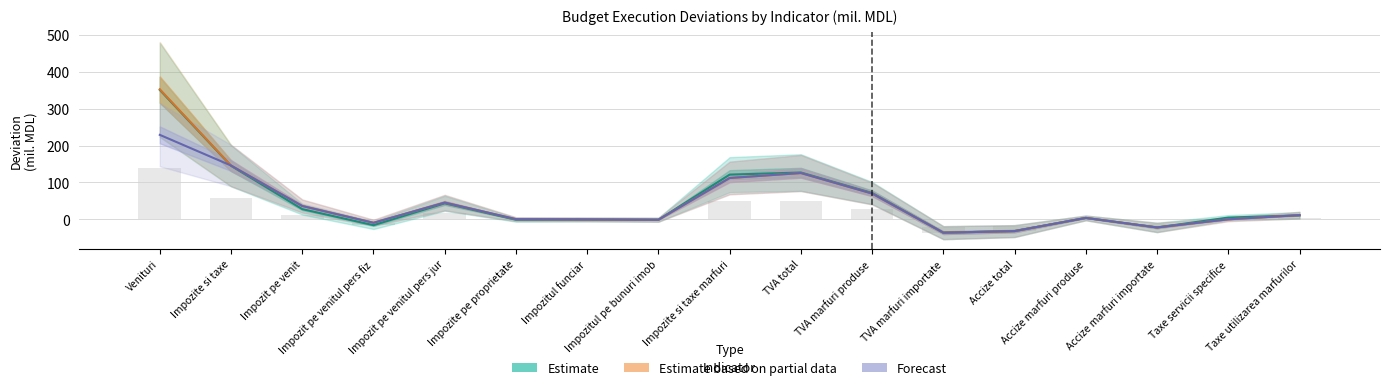

What position from the left is Impozitul pe bunuri imob?

8